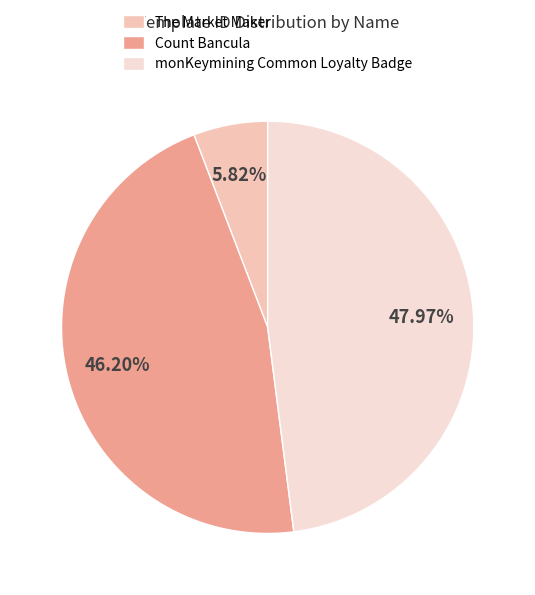

The Count Bancula slice represents 60% of the pie. True or false?

False